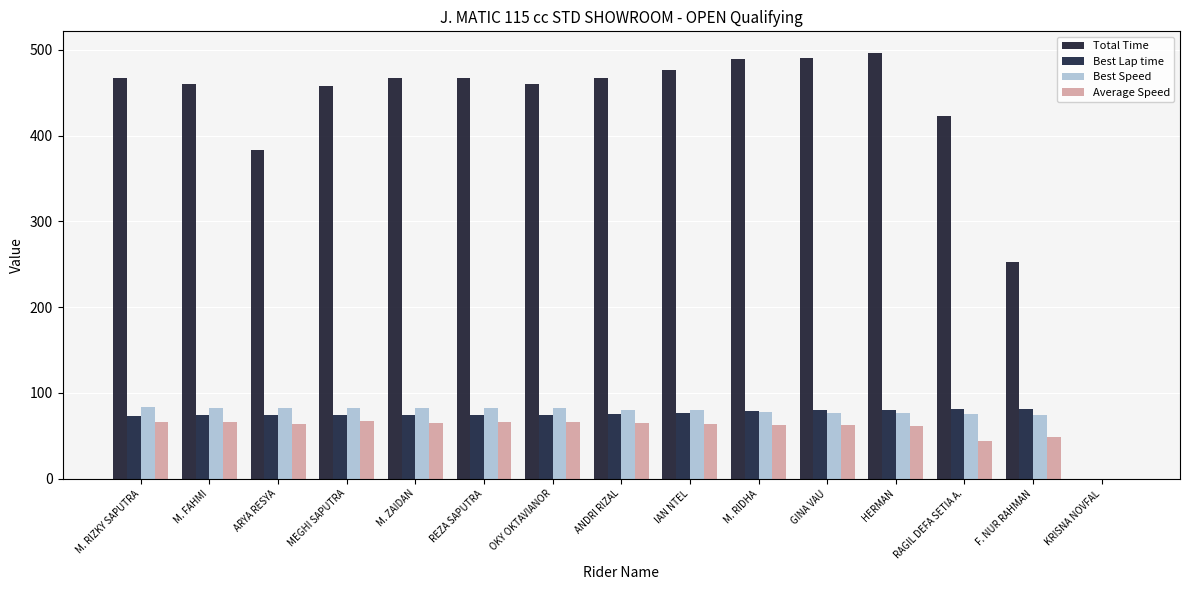

How many categories are shown in the chart?

15